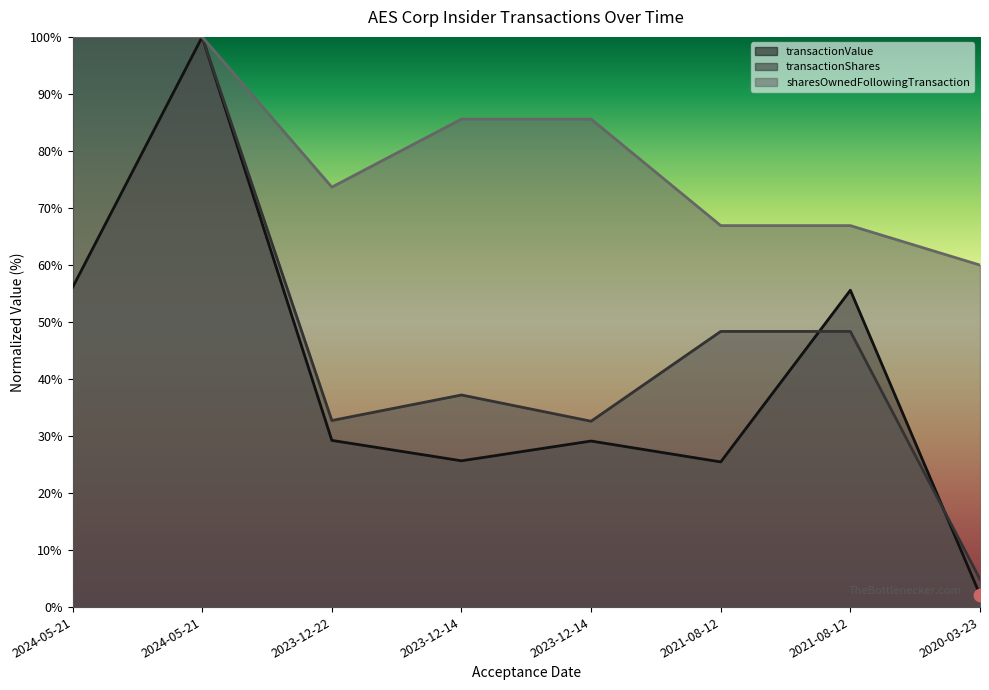

Is the value of transactionValue at 2023-12-22 greater than the value of transactionShares at 2021-08-12?

No